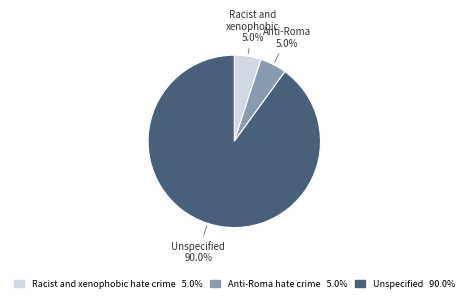

How many segments does this pie chart have?

3